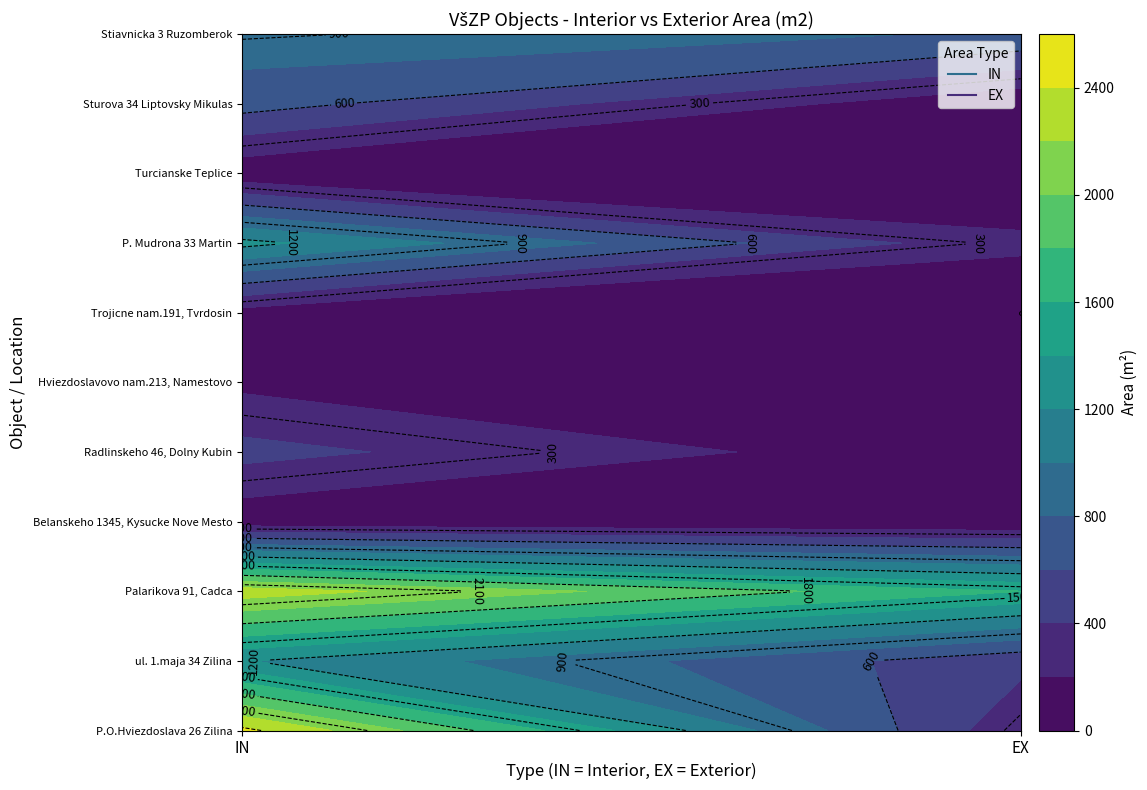

The value of Palarikova 91, Cadca at IN is 3723. True or false?

False